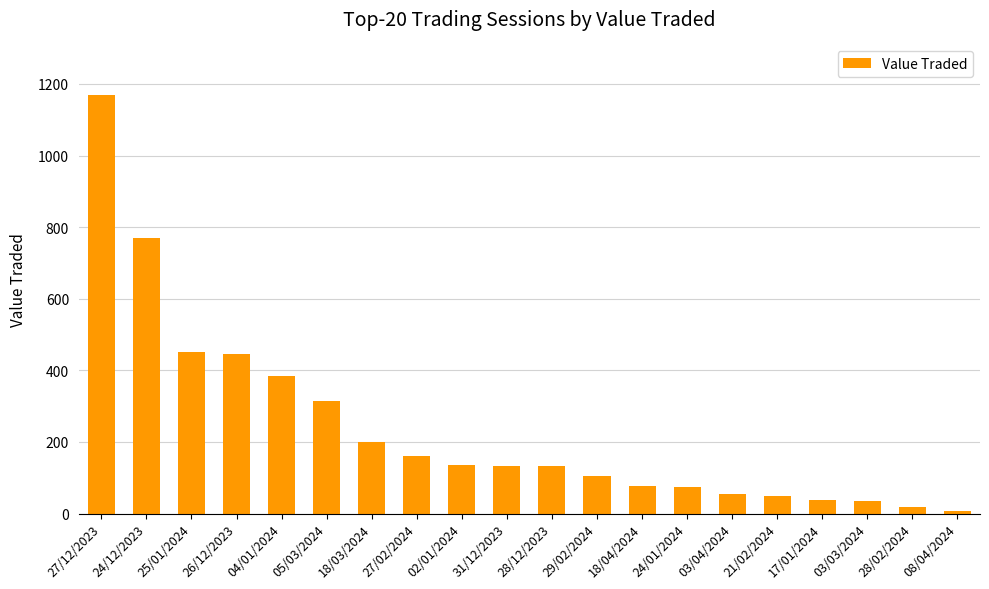

What is the change in value from 27/02/2024 to 03/03/2024?

-127